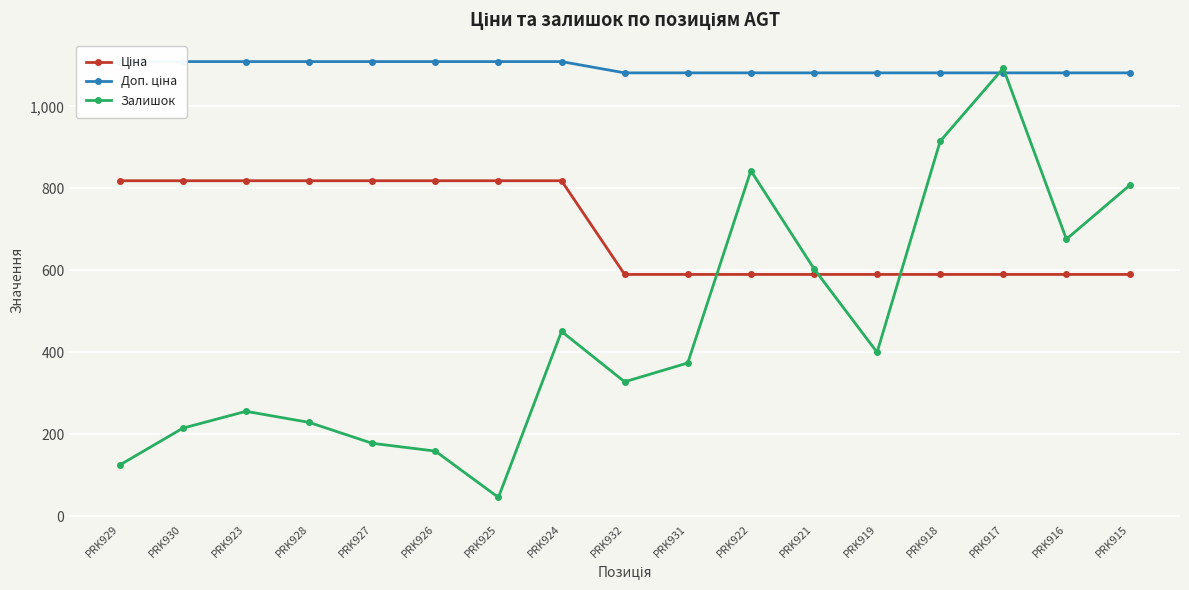

How many distinct data groups are displayed?

3